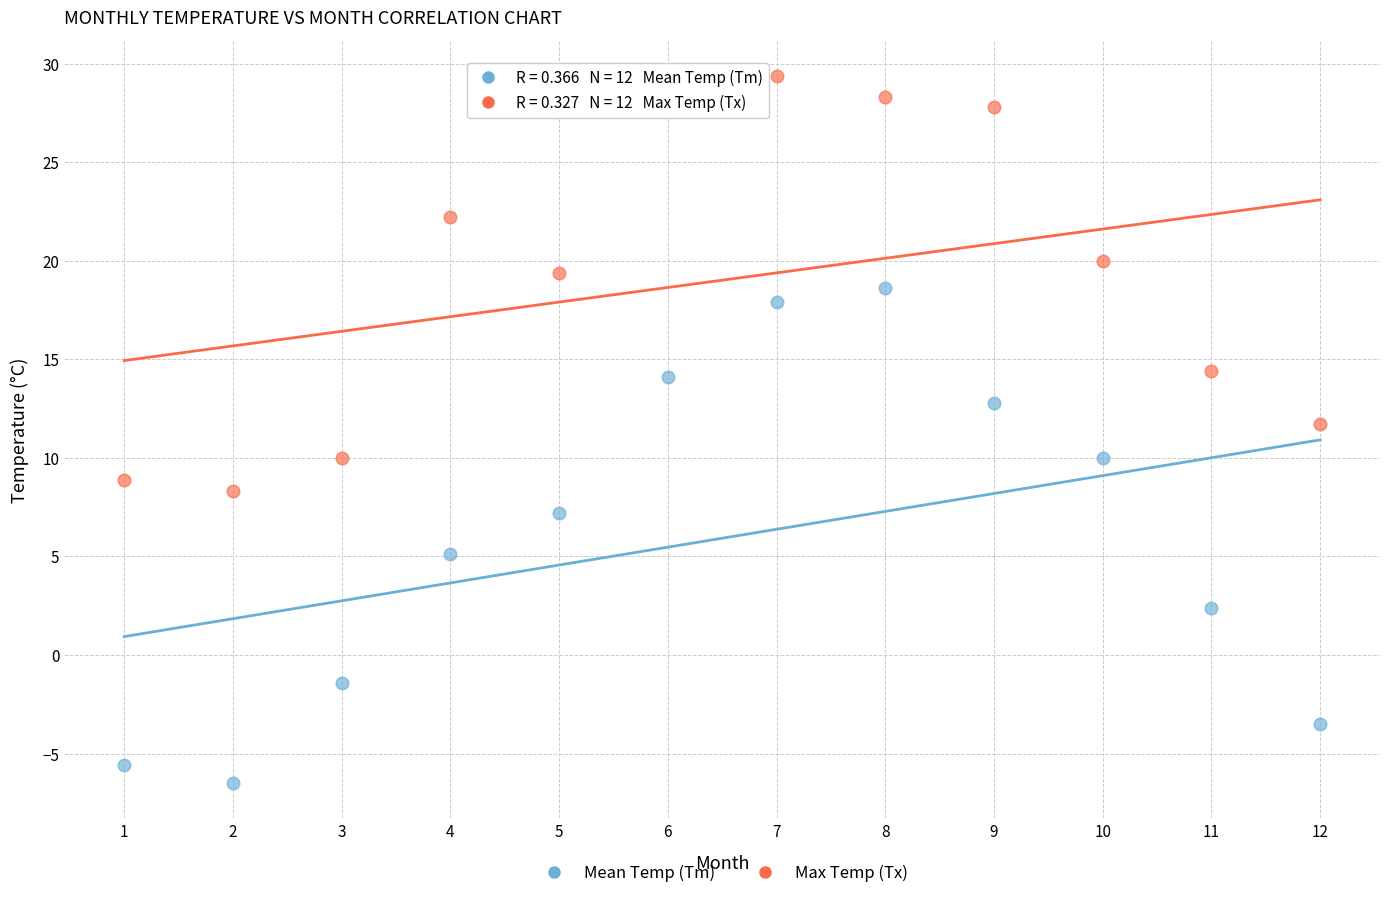

What are all the series names shown in the legend?

Mean Temp (Tm), Max Temp (Tx)